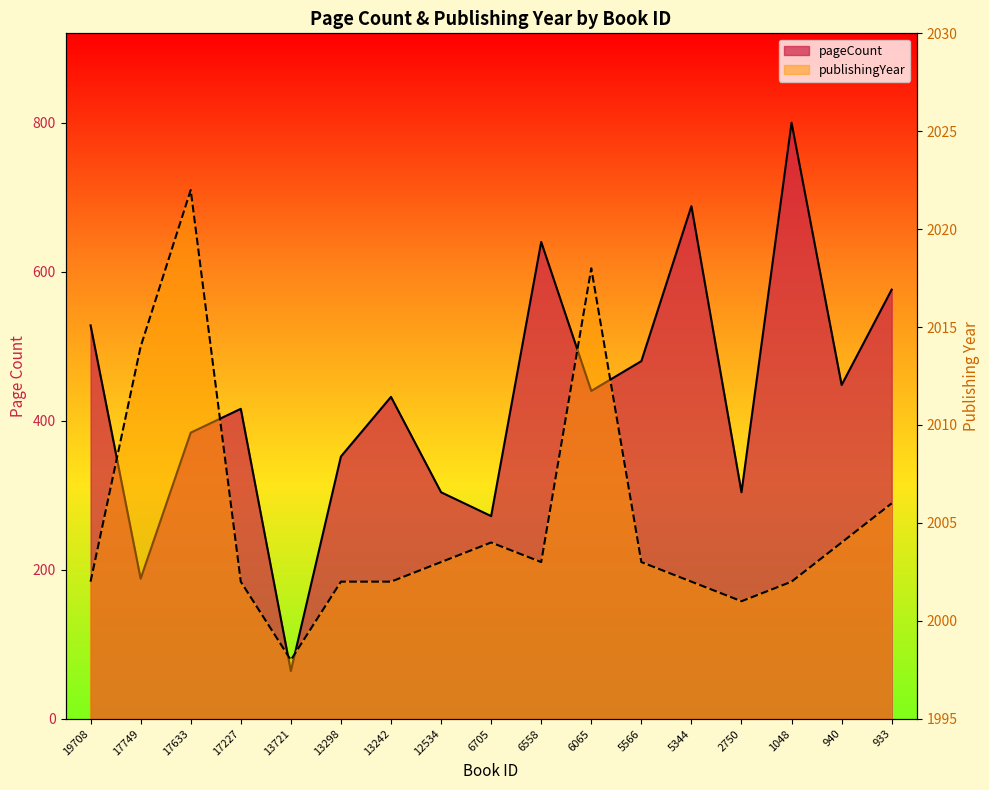

Reading right to left, transcribe all the data shown in this chart.

pageCount: 933=576	940=448	1048=800	2750=304	5344=688	5566=480	6065=440	6558=640	6705=272	12534=304	13242=432	13298=352	13721=64	17227=416	17633=384	17749=188	19708=528
publishingYear: 933=2006	940=2004	1048=2002	2750=2001	5344=2002	5566=2003	6065=2018	6558=2003	6705=2004	12534=2003	13242=2002	13298=2002	13721=1998	17227=2002	17633=2022	17749=2014	19708=2002